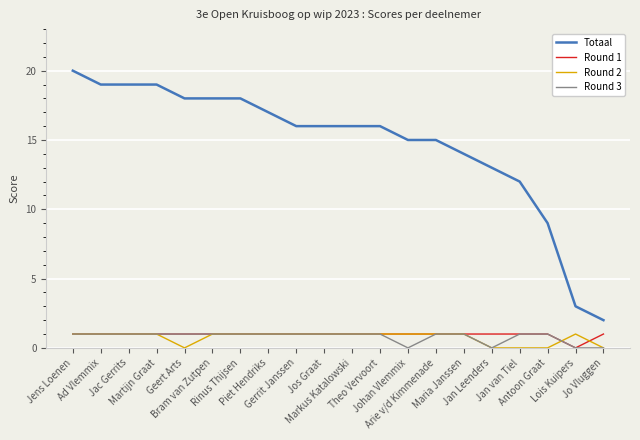

True or false: Round 3 has a value of 1 at Ad Vlemmix.

True